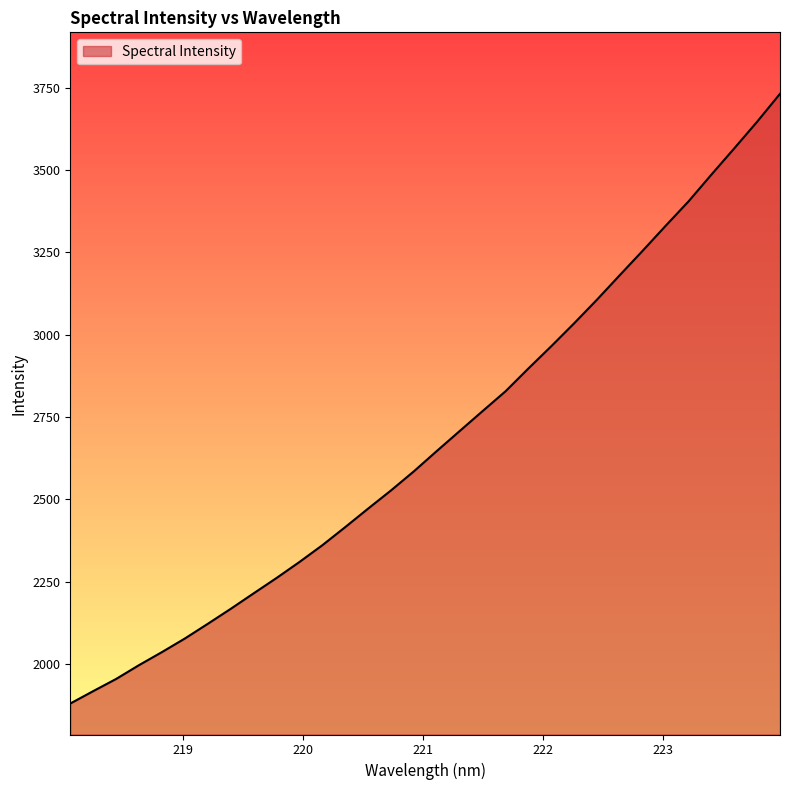

What is the smallest value displayed?

1880.4